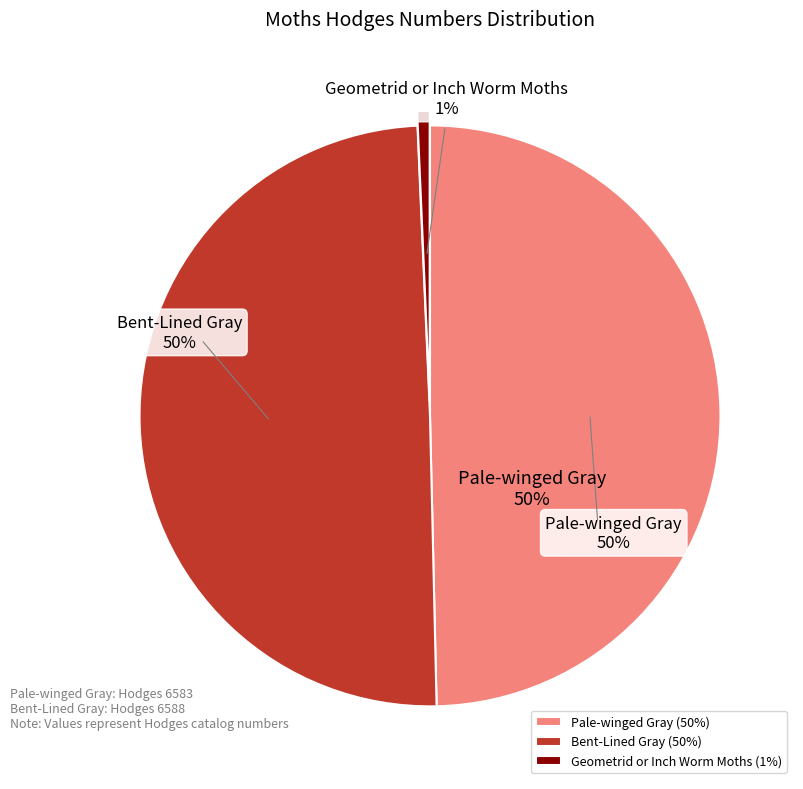

Does Pale-winged Gray account for over 50% of the chart?

No